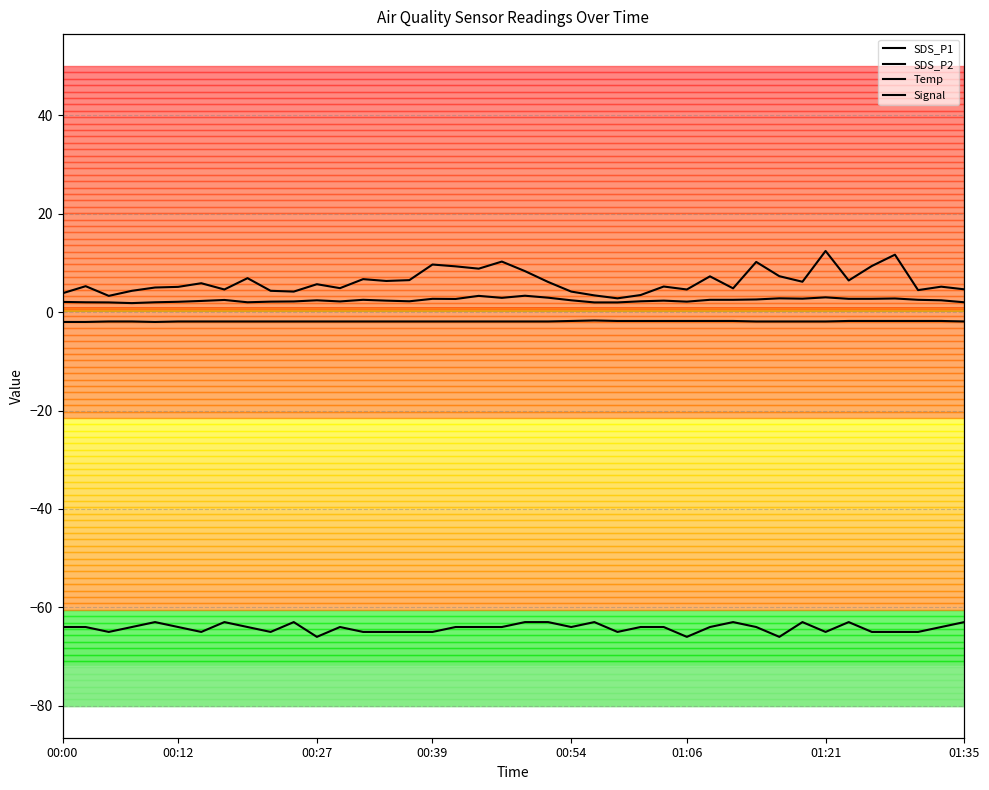

The SDS_P2 series shows 2.8 at 00:12. True or false?

False